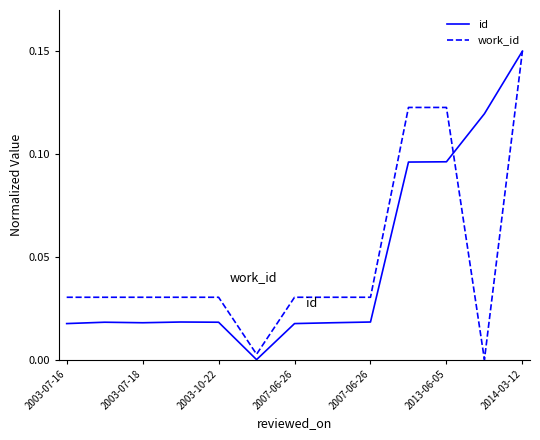

What are all the series names shown in the legend?

id, work_id